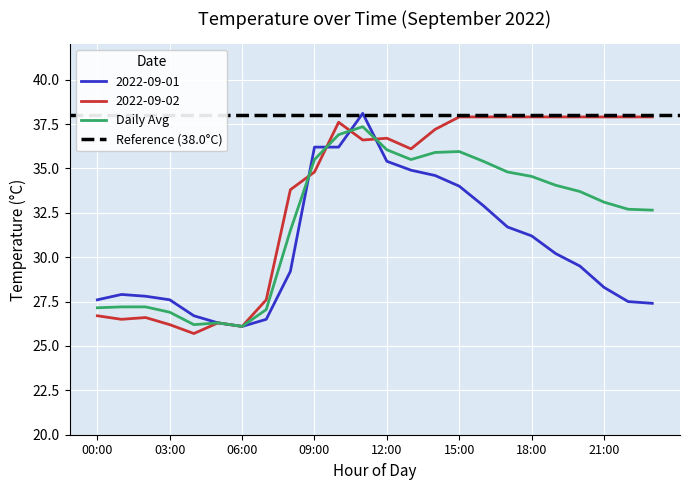

Which series ends up on top after the final intersection of 2022-09-01 and 2022-09-02?

2022-09-02